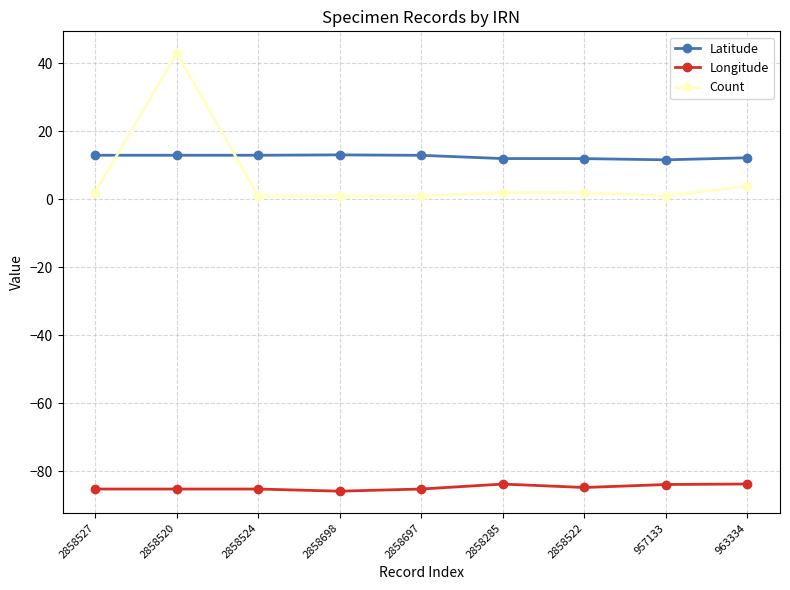

True or false: Count and Longitude intersect in this chart.

False